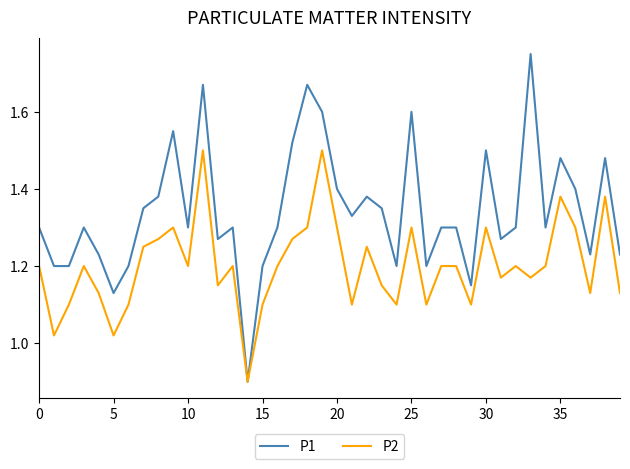

Which series has the largest total across all categories?

P1